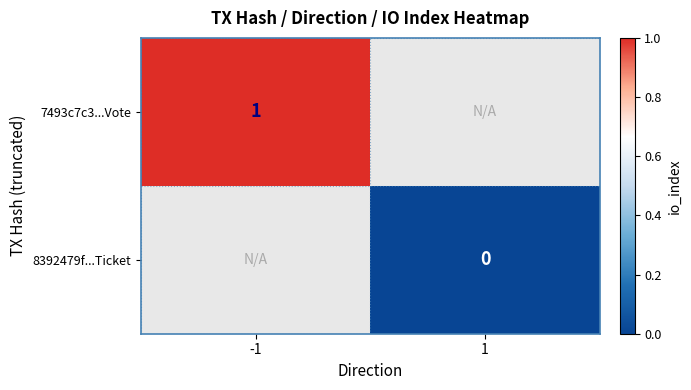

Which series has the widest spread of values?

7493c7c3...Vote